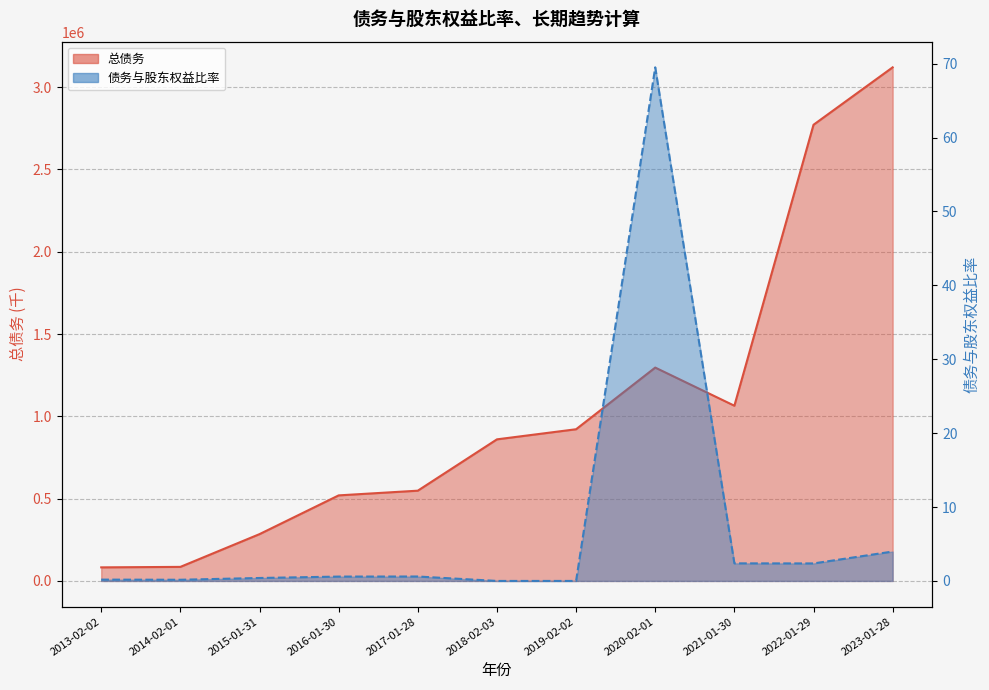

Is the value of 总债务 at 2014-02-01 greater than the value of 债务与股东权益比率 at 2017-01-28?

Yes